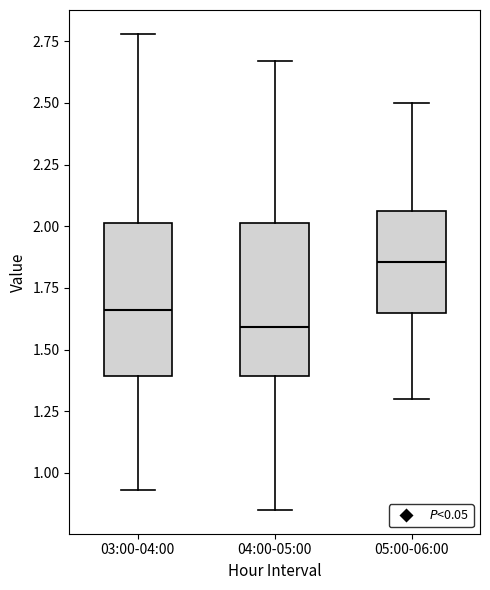

Reading left to right, transcribe this box plot: for each box, give where its median line is, the range the box spans, and where its two whiskers end, as read against the y-axis. The values are not printed on the chart, so give them approximately, as read against the axis.

03:00-04:00: median 1.65, box 1.40 to 2.00, whiskers 0.95 to 2.80
04:00-05:00: median 1.60, box 1.40 to 2.00, whiskers 0.85 to 2.65
05:00-06:00: median 1.85, box 1.65 to 2.05, whiskers 1.30 to 2.50